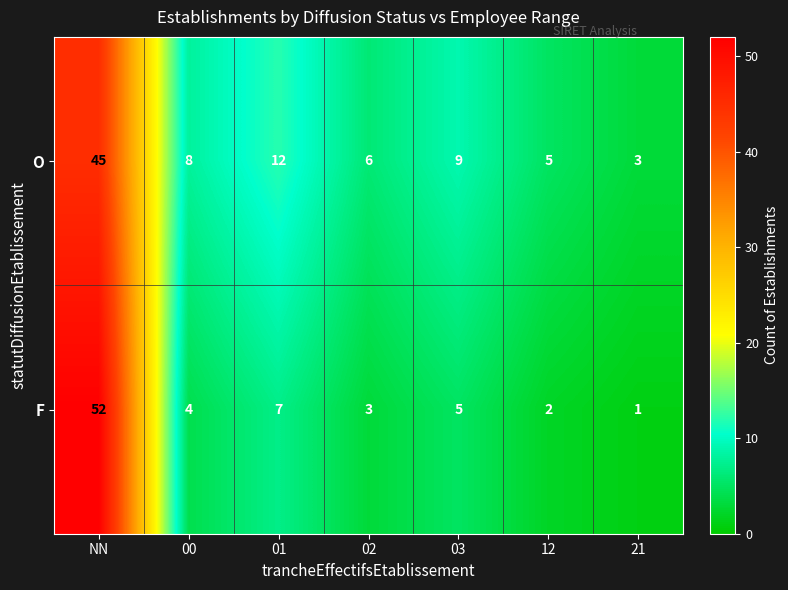

Count the number of data series in this chart.

2